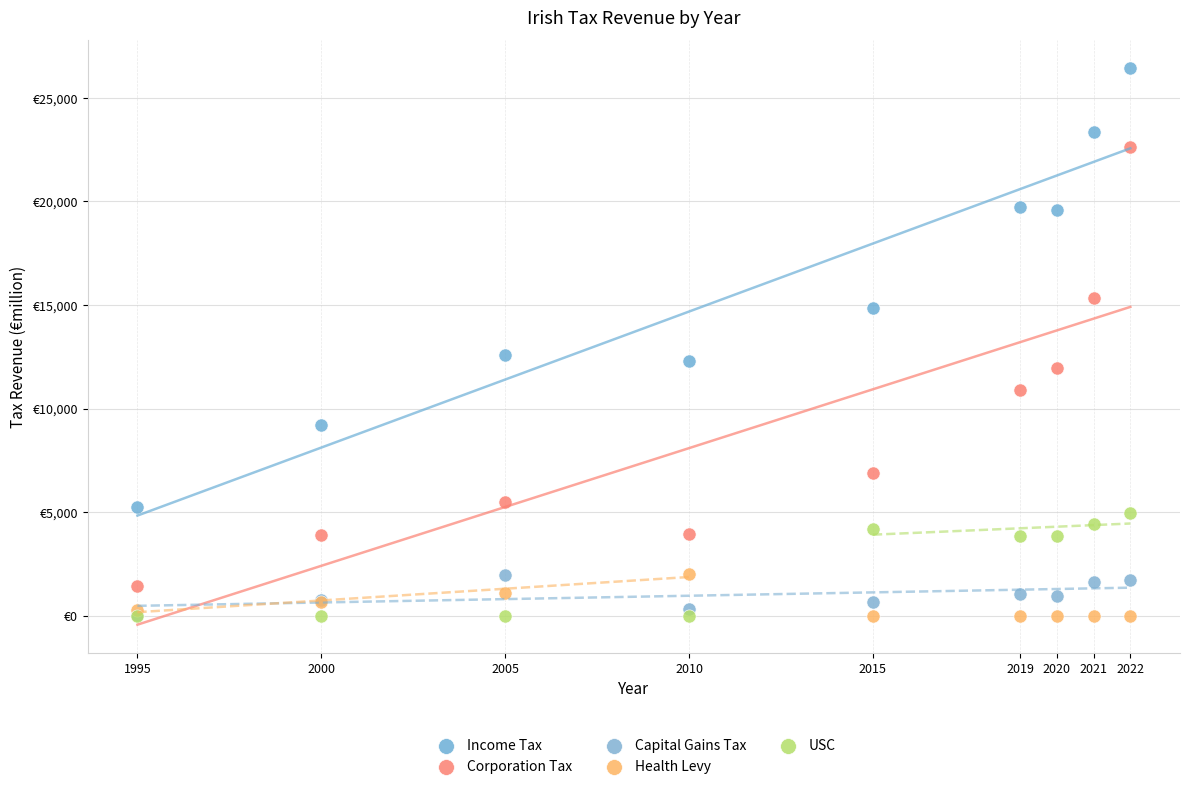

Which series has the largest Y range (max minus min)?

Income Tax